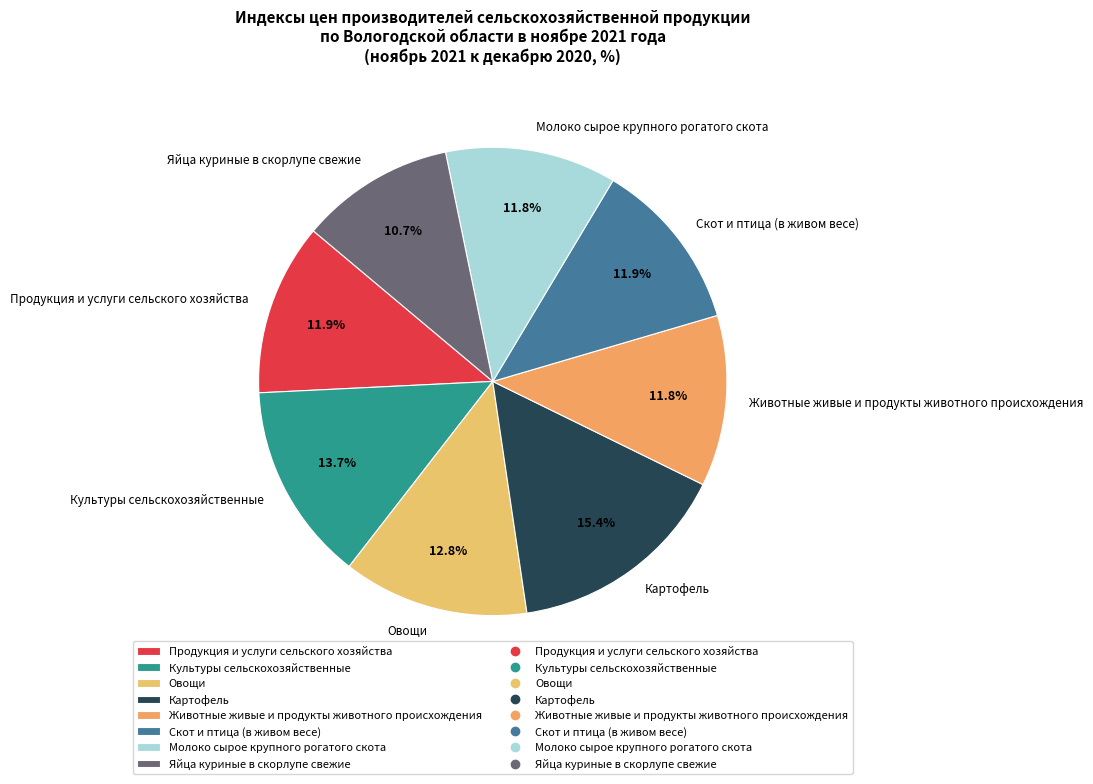

Combined, do Продукция и услуги сельского хозяйства and Яйца куриные в скорлупе свежие account for over 50%?

No